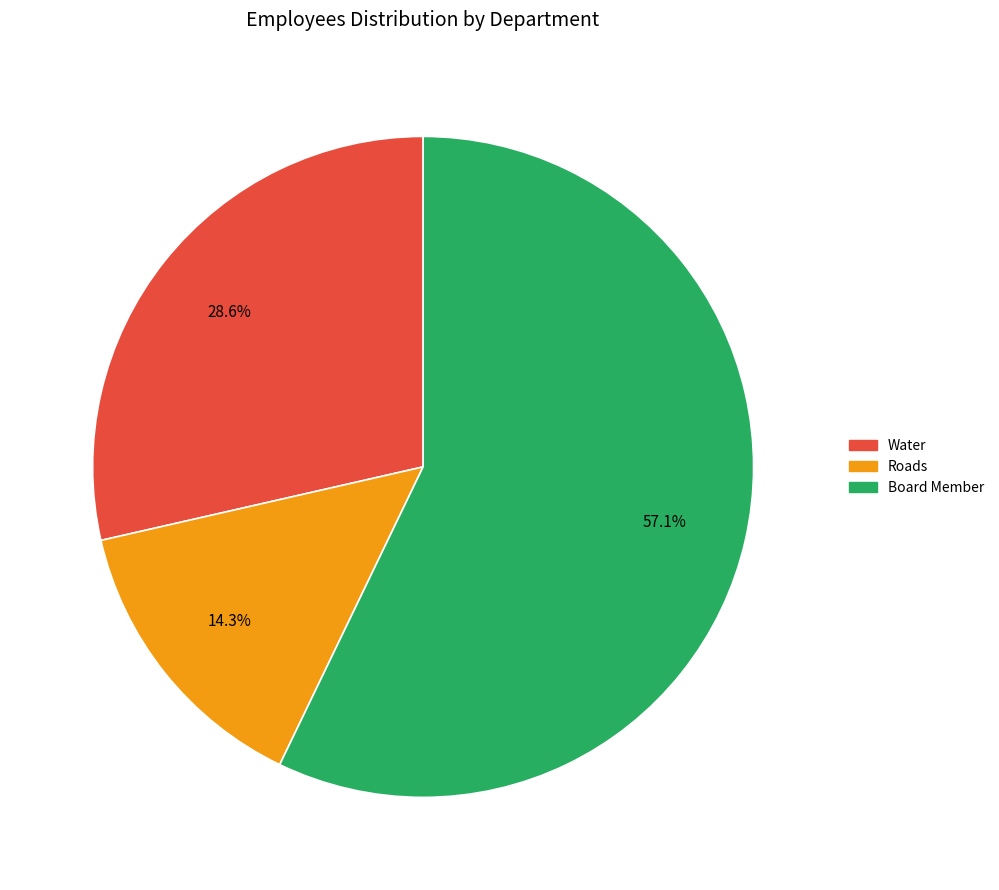

Which category accounts for the majority?

Board Member